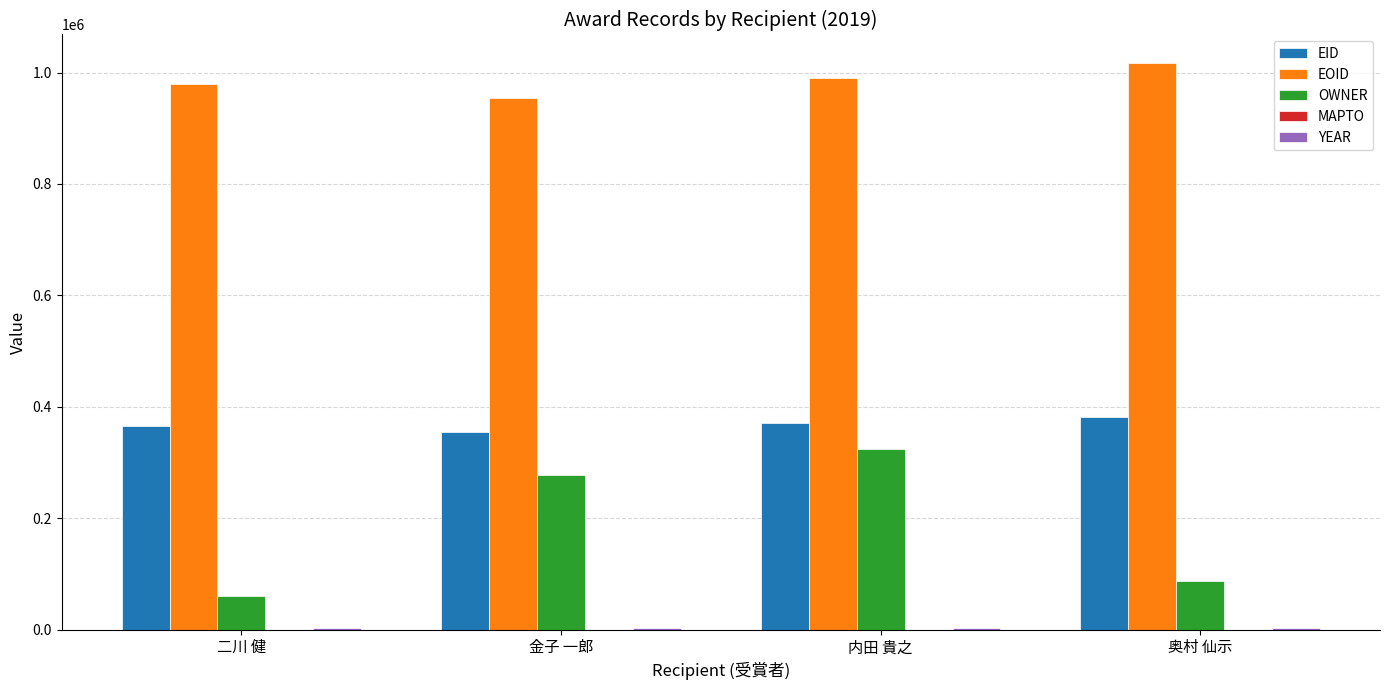

Which category has the highest value in the OWNER series?

内田 貴之